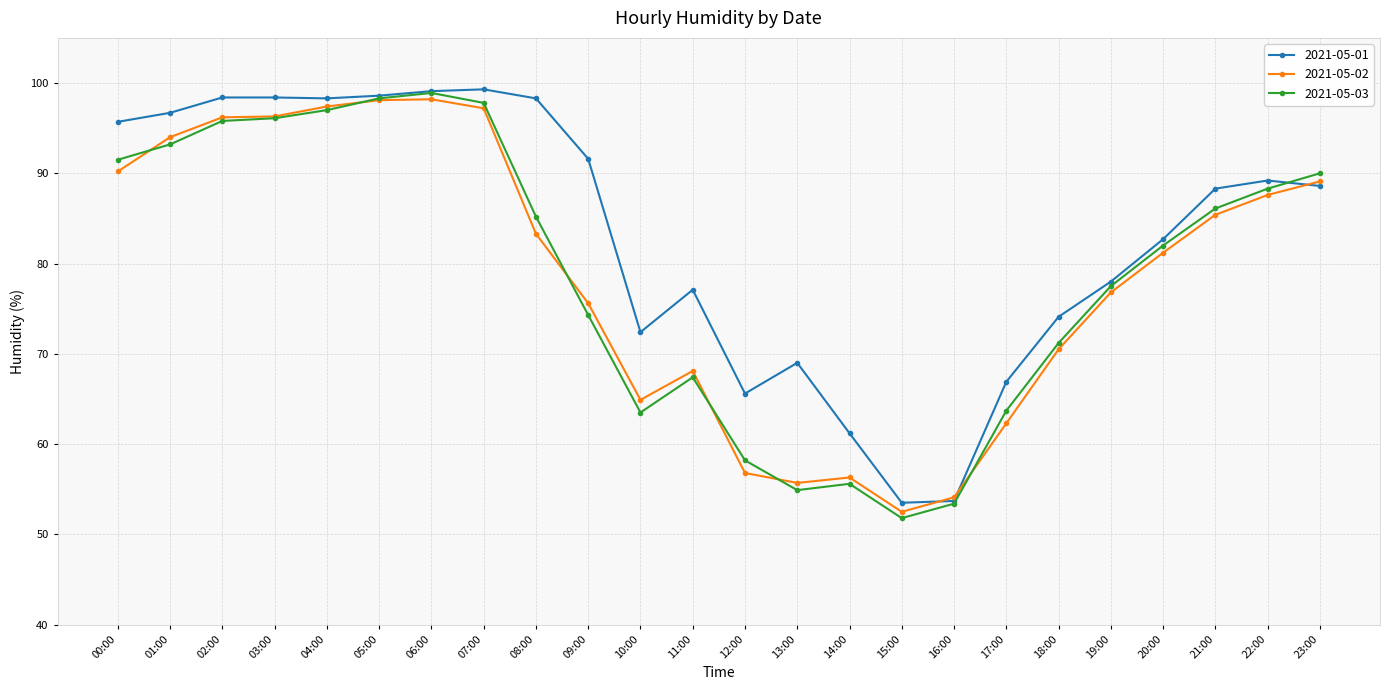

Which series has the largest total across all categories?

2021-05-01